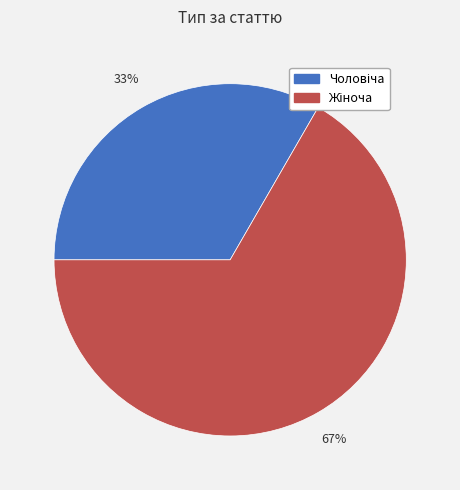

To the nearest percent, what is the average slice percentage?

50%